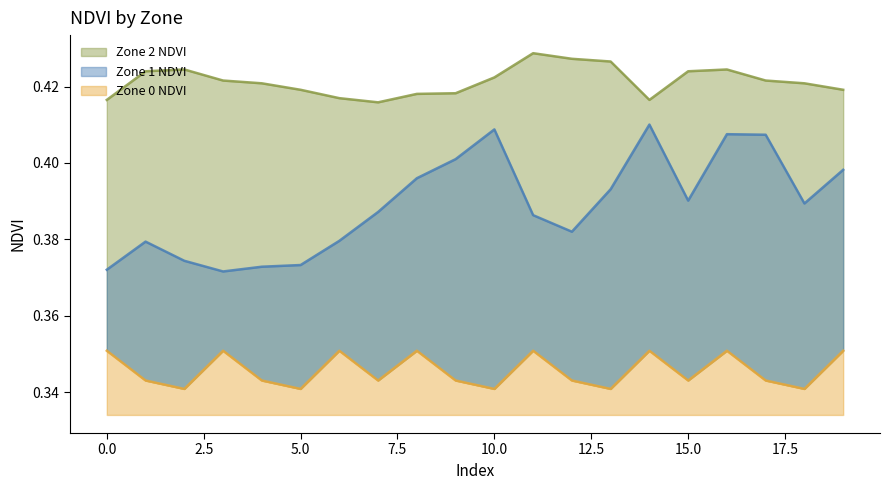

True or false: Zone 0 NDVI and Zone 2 NDVI cross at least once.

False